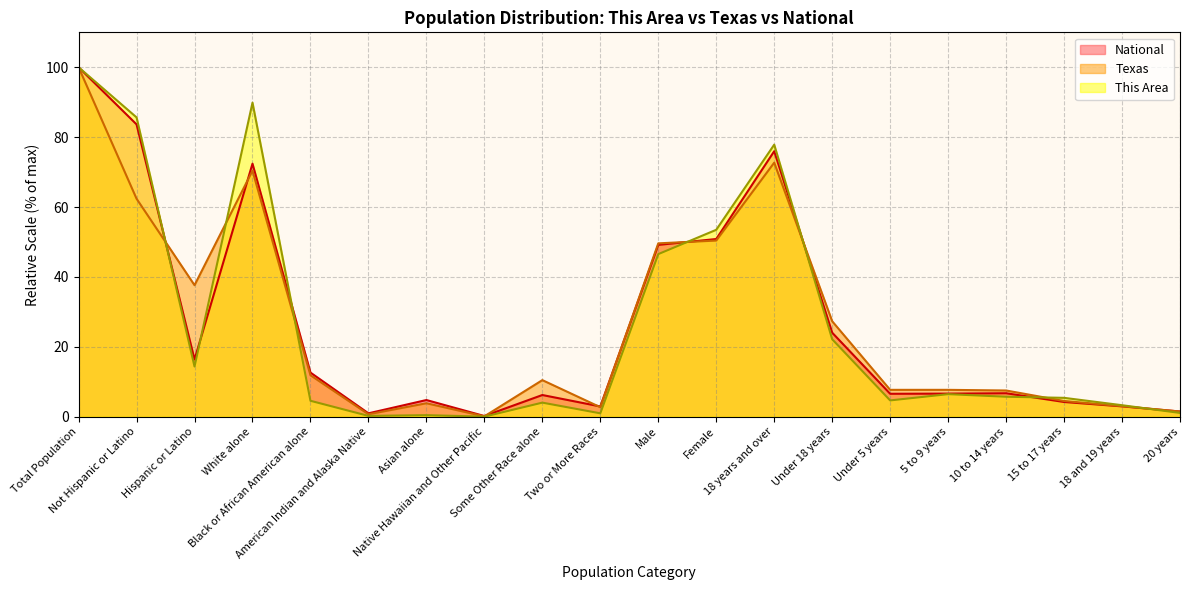

Rank the series at 10 to 14 years from lowest to highest value.

This Area, National, Texas